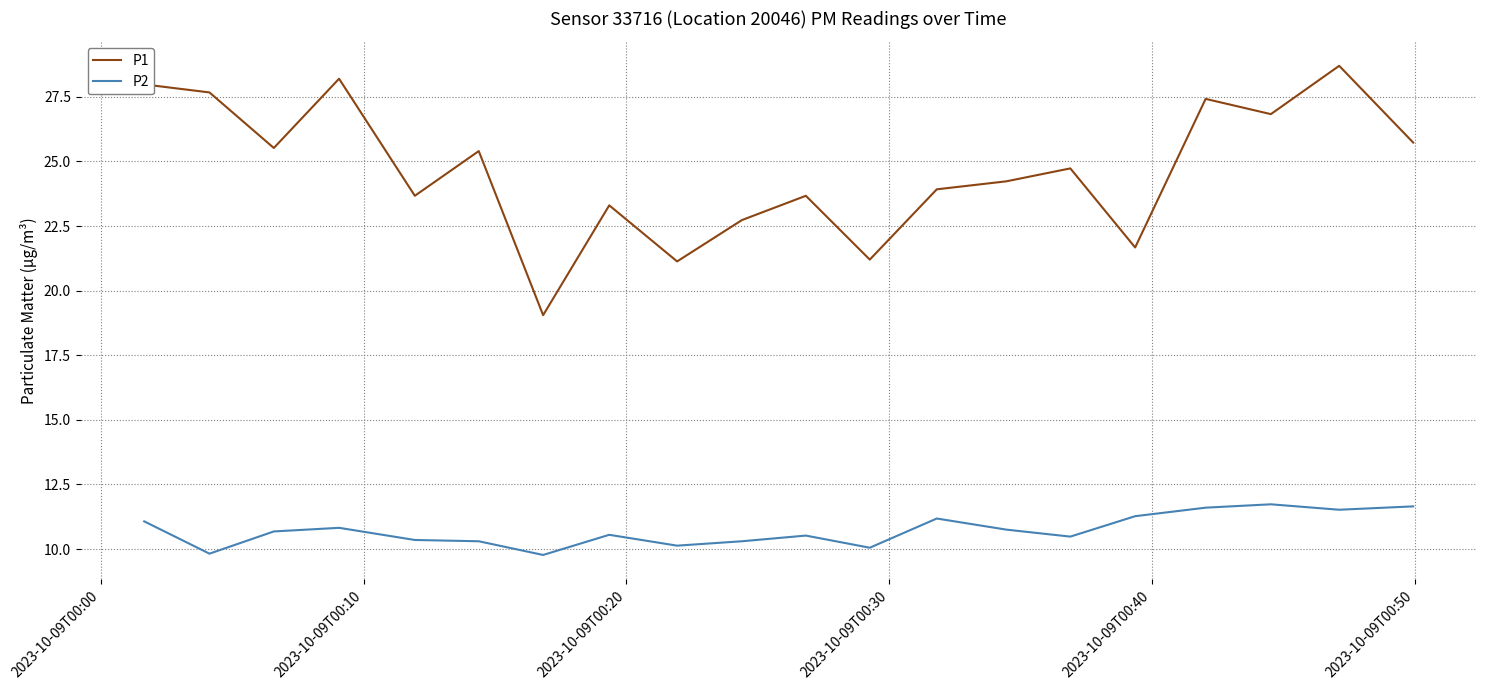

What is the maximum value for P1?

28.7